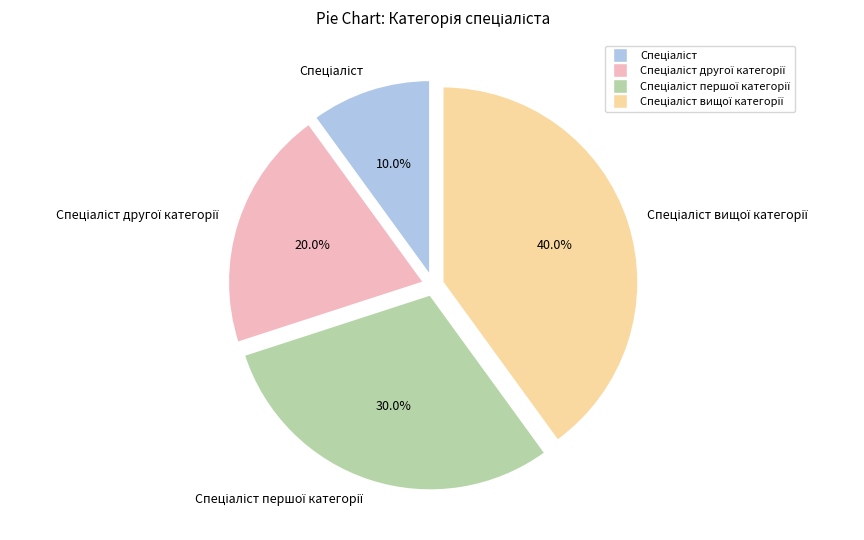

To the nearest percent, what is the difference between the largest and smallest slice percentages?

30%